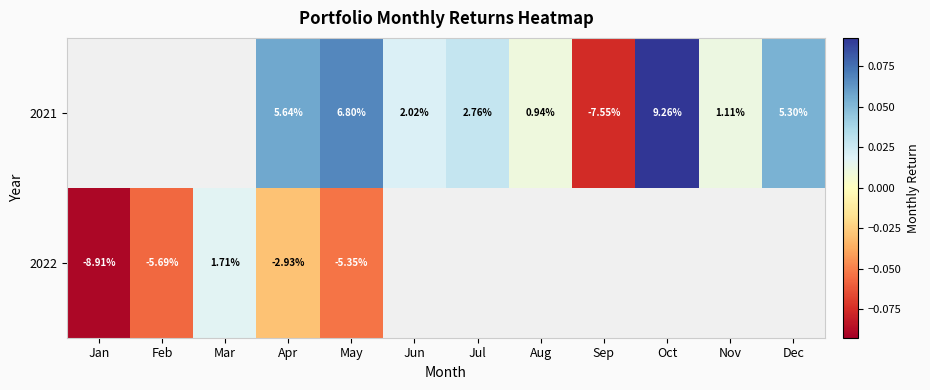

At which category is the sum across all series the highest?

Apr